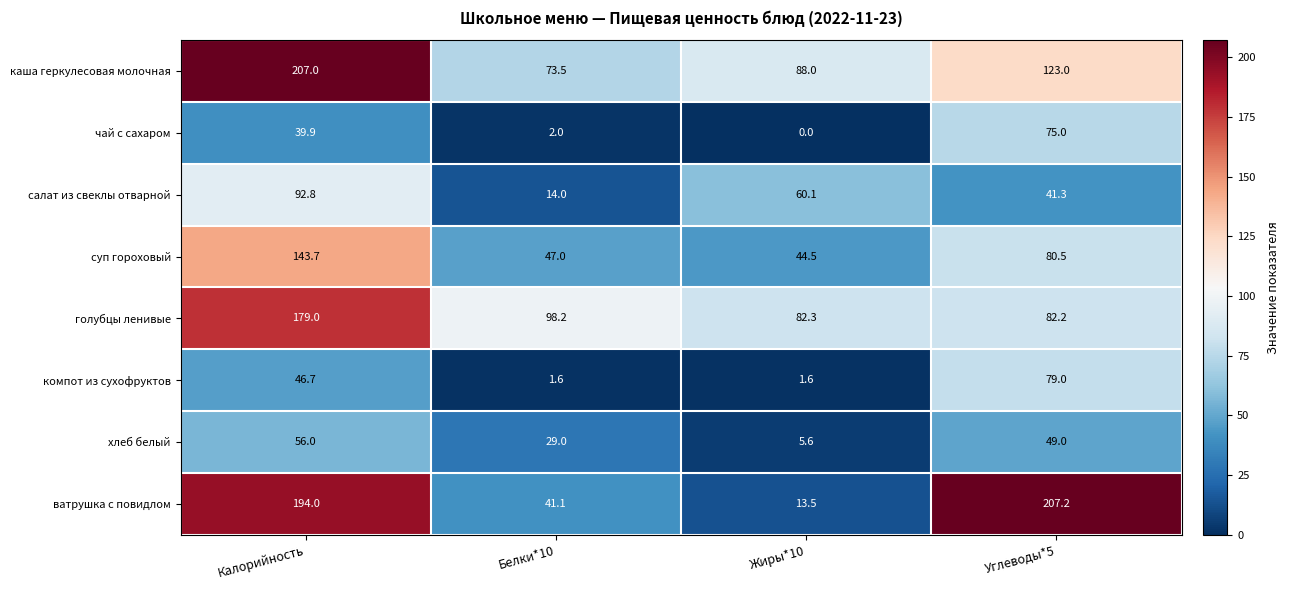

The value of суп гороховый at Жиры*10 is 16.4. True or false?

False